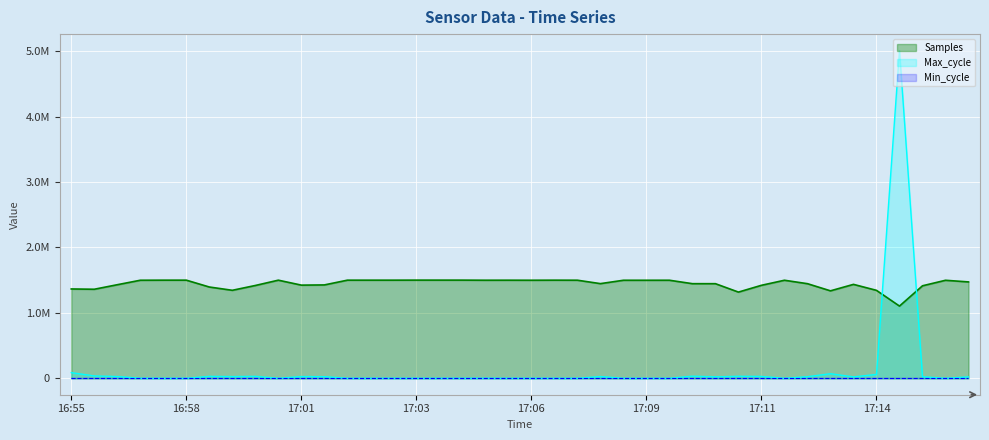

How many interior local valleys does the Max_cycle series have?

12